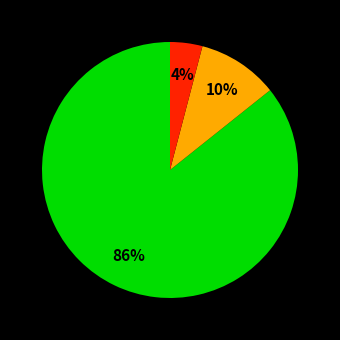

Does any single category account for the majority?

Yes